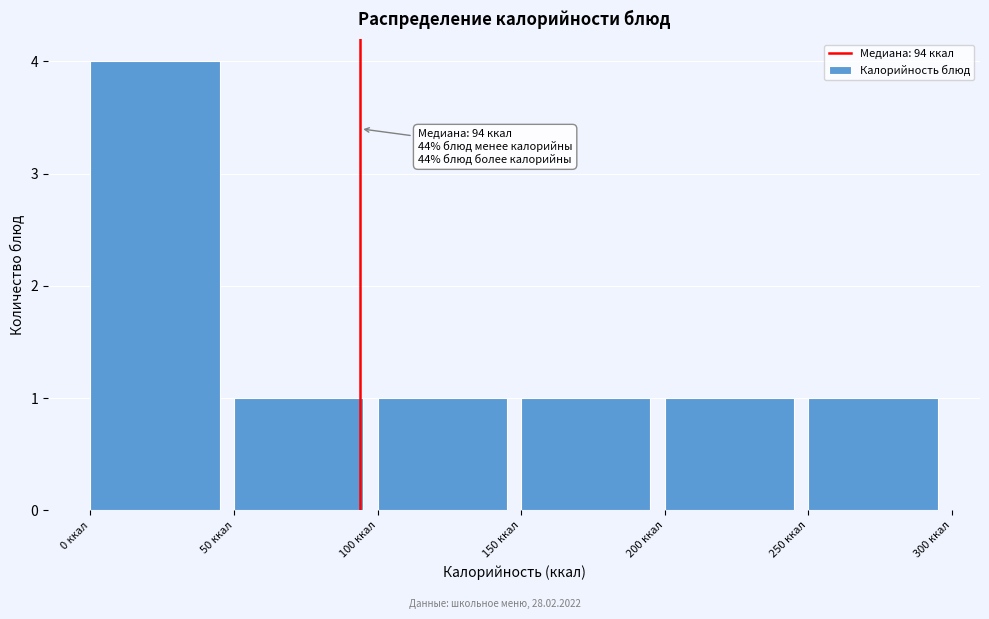

Over which range of the x-axis is the bar tallest?

0 to 50